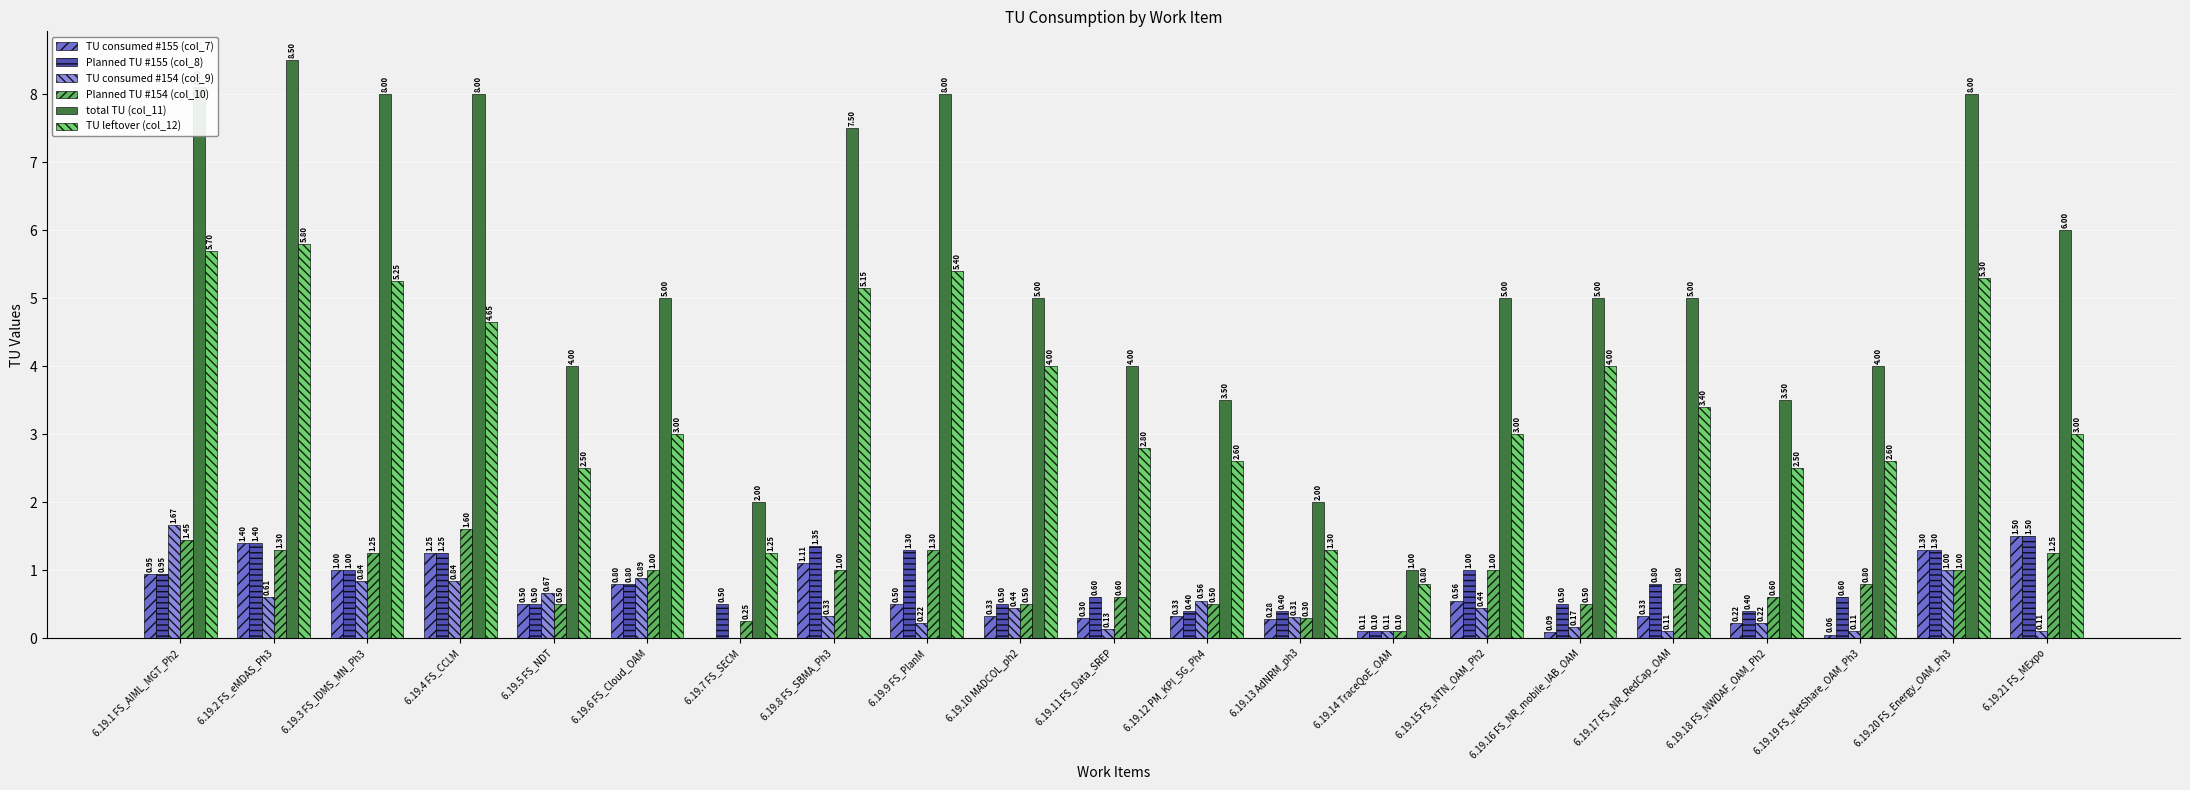

Is the value of TU consumed #155 (col_7) at 6.19.15 FS_NTN_OAM_Ph2 greater than the value of TU leftover (col_12) at 6.19.7 FS_SECM?

No